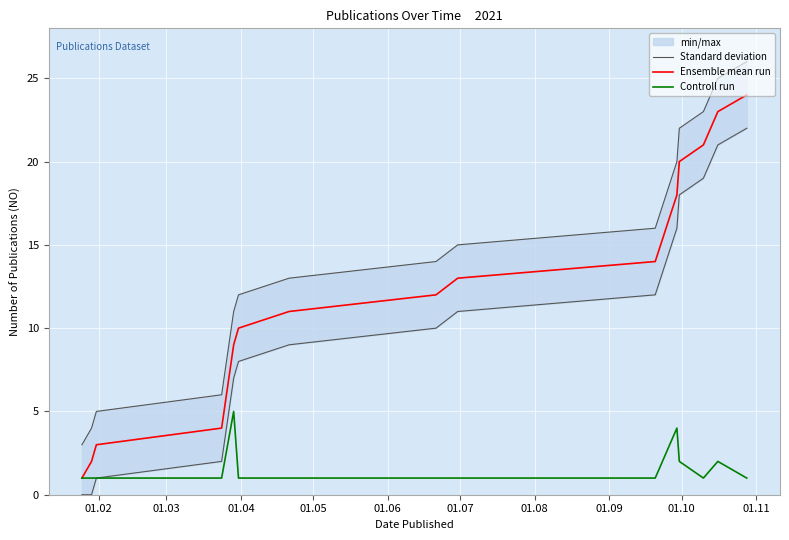

What is the label of the 9th point from the left?

01.10